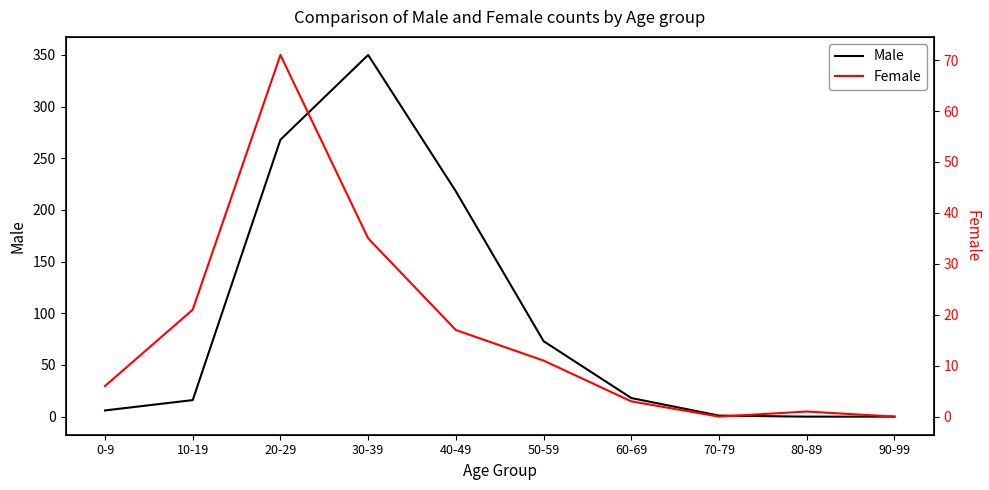

What is the difference between the highest and lowest values at 70-79?

1